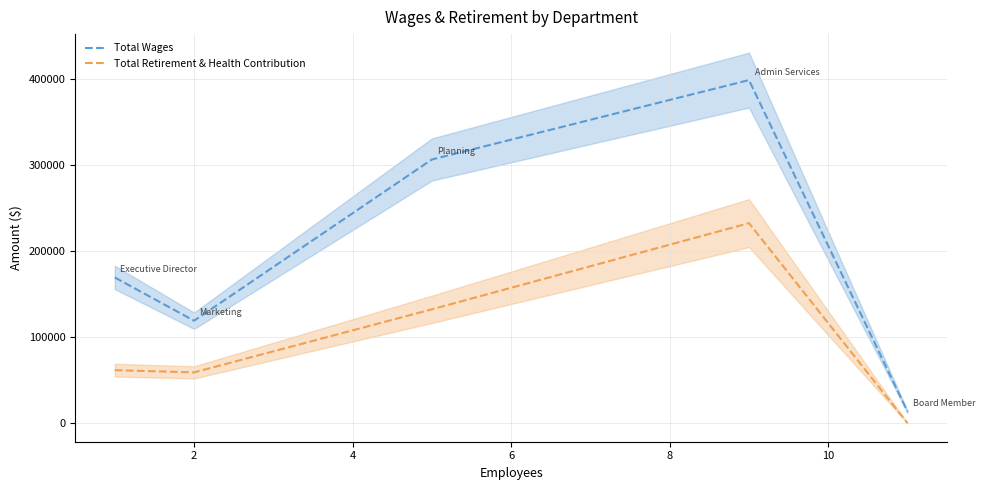

Is this an area chart (filled region under the line)?

No